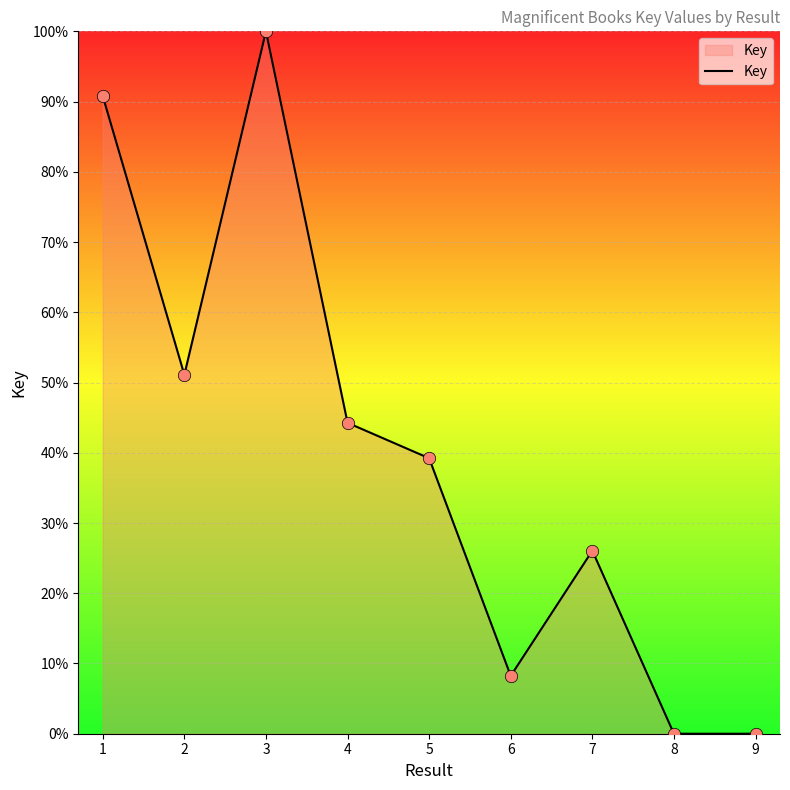

Approximately how many times larger is the value at 1 compared to 6?

11.0